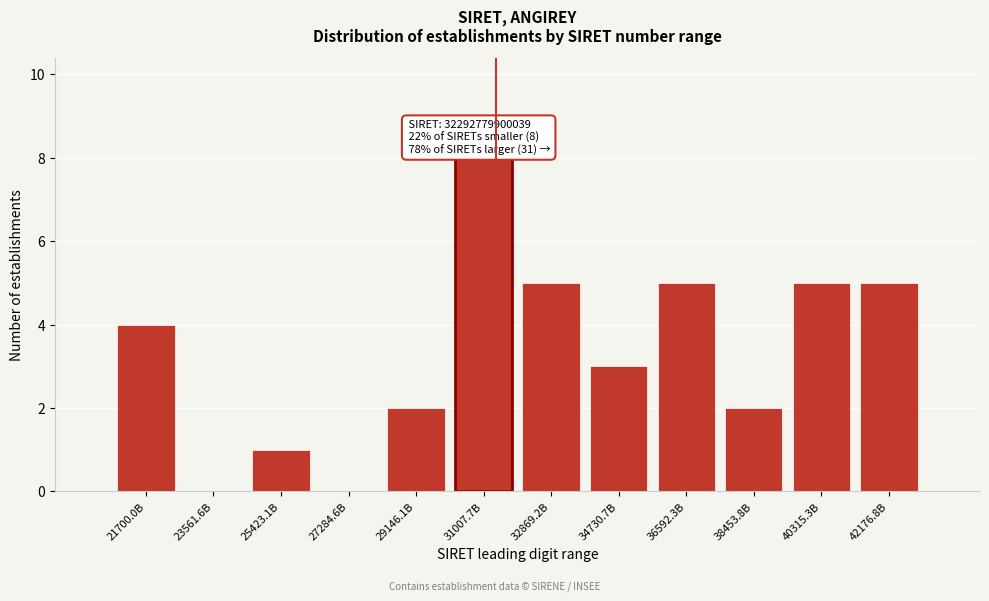

Reading left to right, list all the values displayed in this chart.

21700.0B=4	23561.6B=0	25423.1B=1	27284.6B=0	29146.1B=2	31007.7B=8	32869.2B=5	34730.7B=3	36592.3B=5	38453.8B=2	40315.3B=5	42176.8B=5